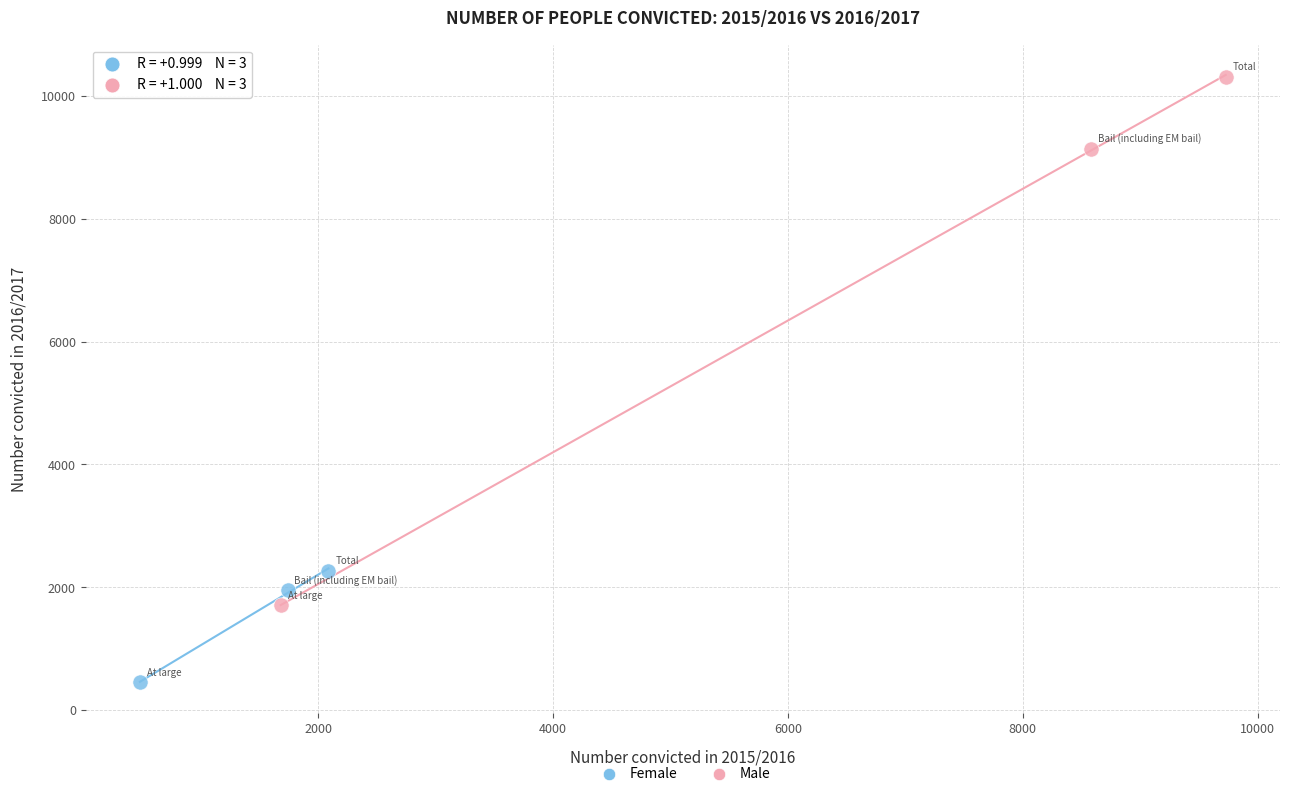

Which series contains the highest Y value?

Male